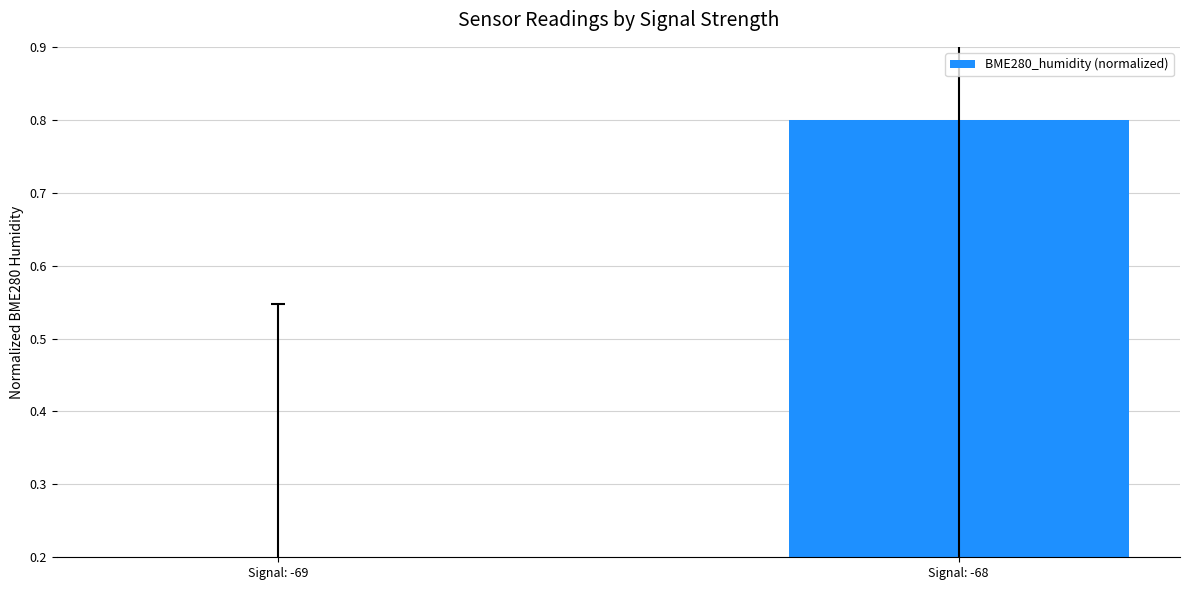

The chart shows a value of 0.2 at Signal: -69. True or false?

True